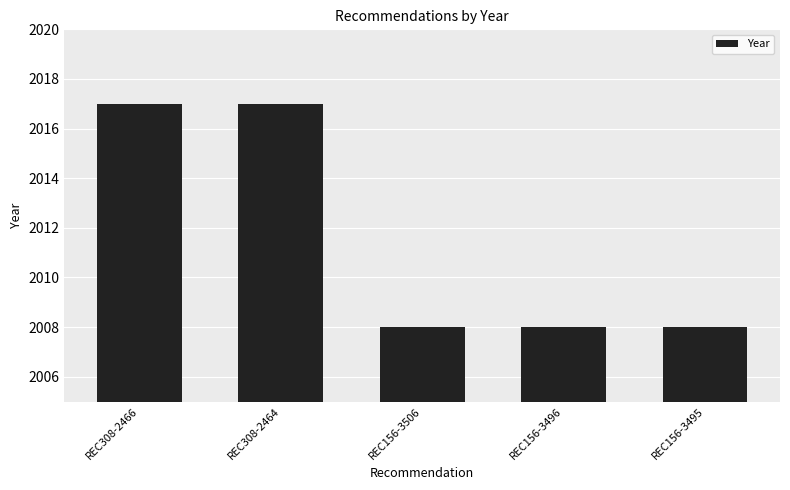

How many bars are there in total?

5